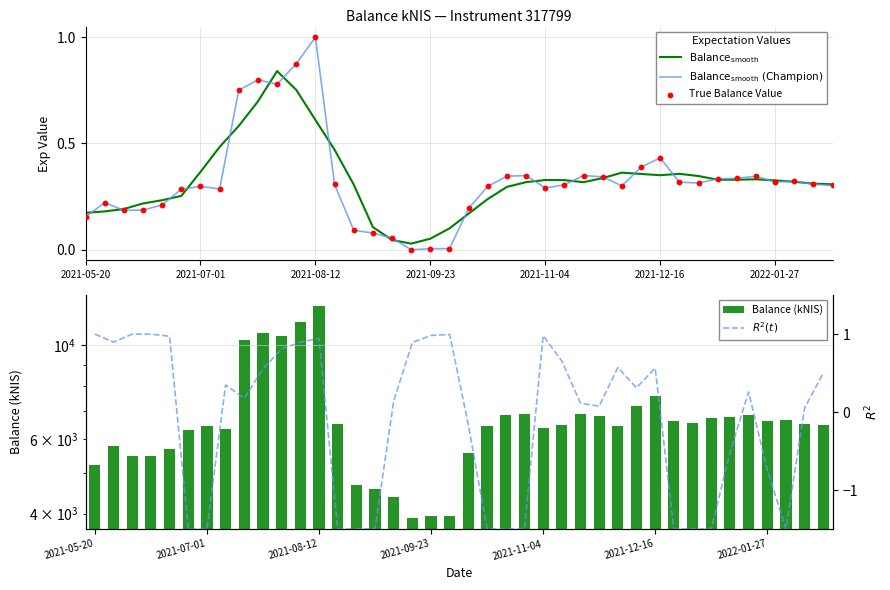

Which series has the widest spread of Y values?

Balance (kNIS)